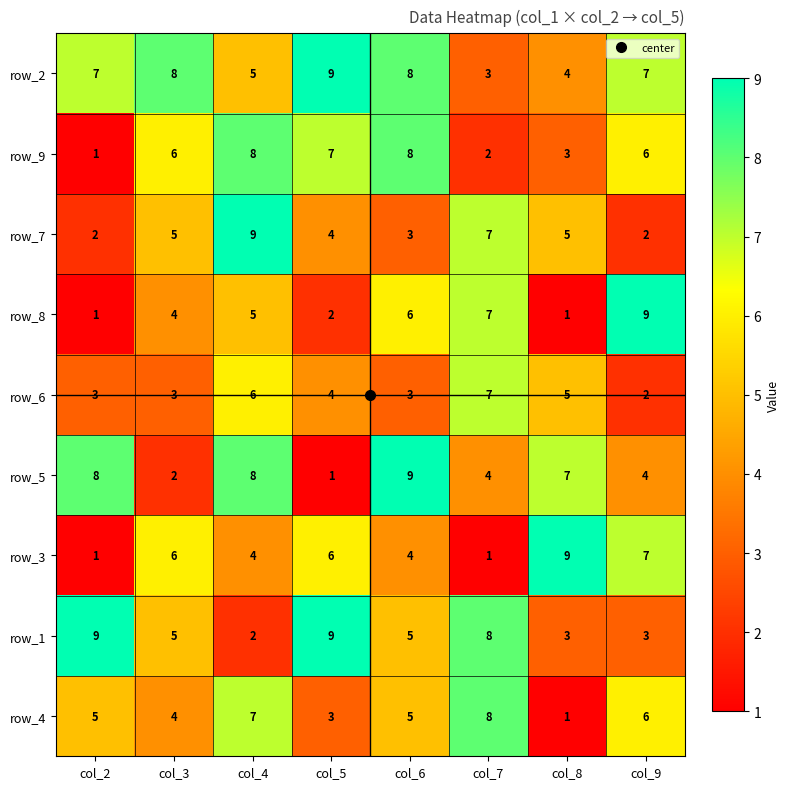

What is the average value of the row_8 series?

4